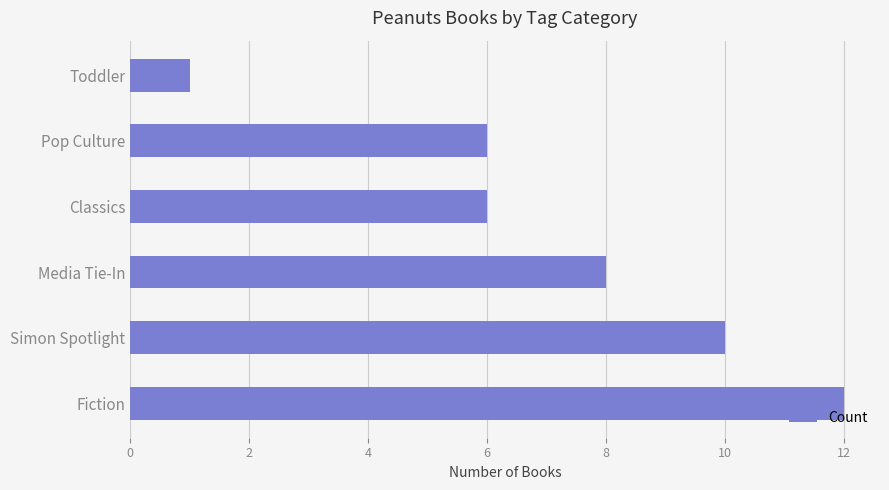

What is the ratio of the value at Fiction to the value at Simon Spotlight?

1.2